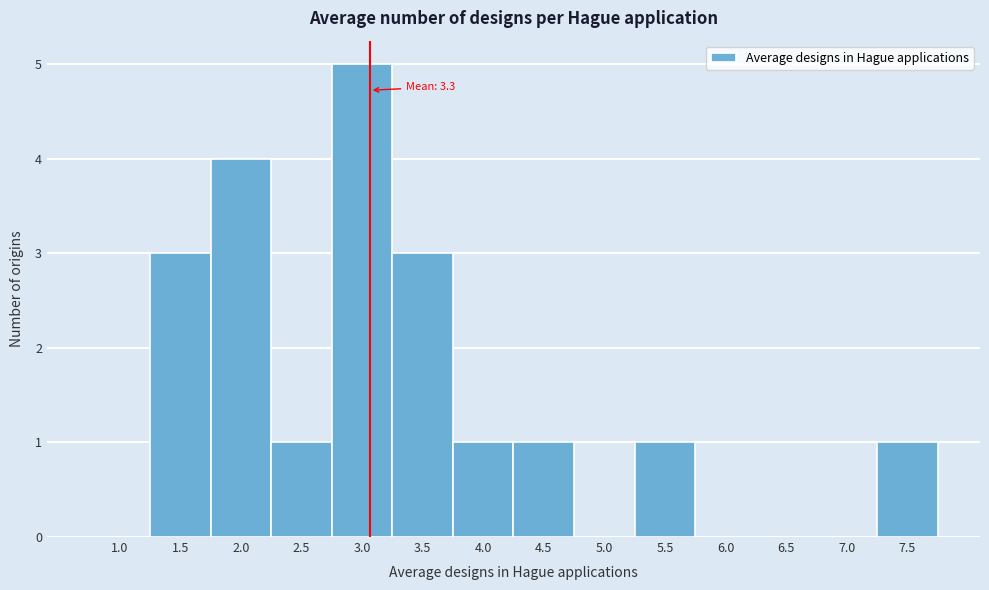

Reading left to right, extract all data points from this chart.

1.0=0	1.5=3	2.0=4	2.5=1	3.0=5	3.5=3	4.0=1	4.5=1	5.0=0	5.5=1	6.0=0	6.5=0	7.0=0	7.5=1